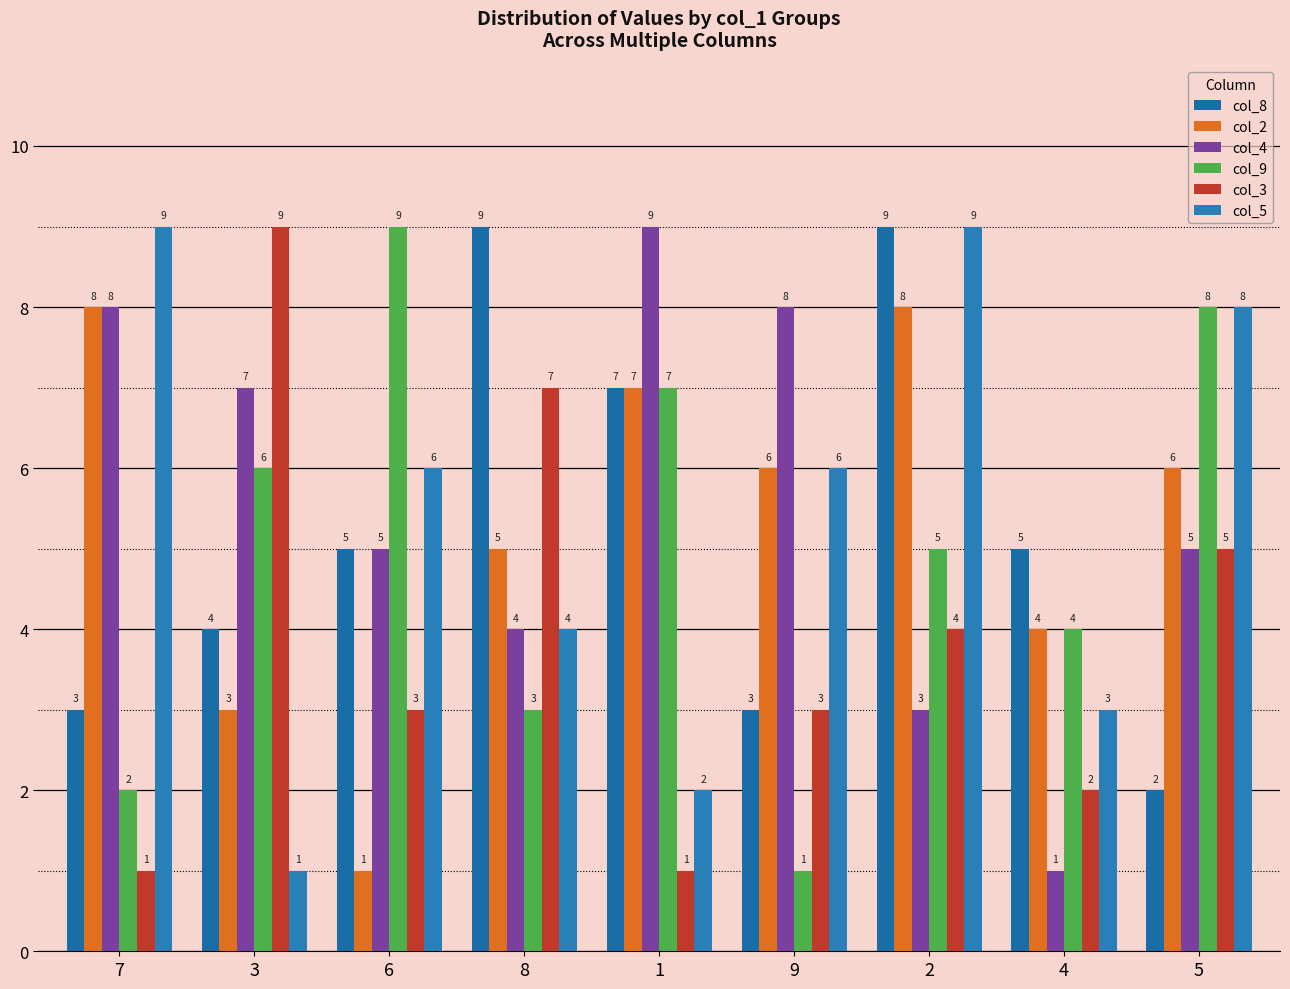

How many data points in col_3 are less than 3?

3